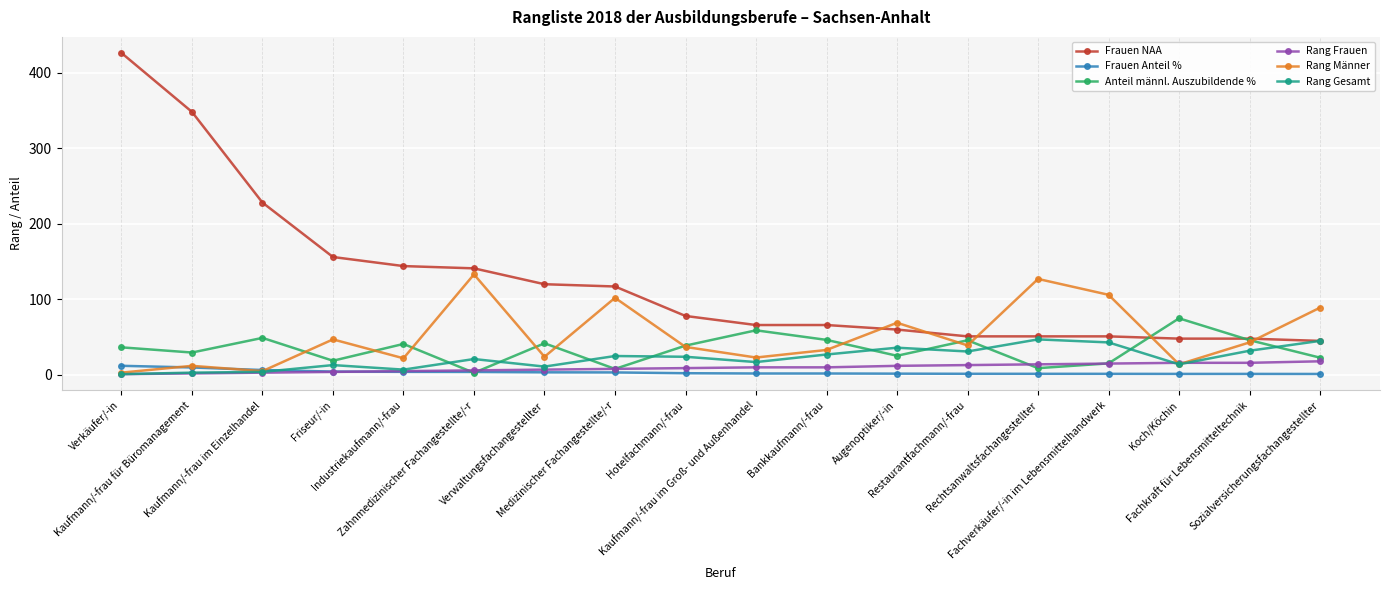

True or false: Frauen NAA and Frauen Anteil % cross at least once.

False